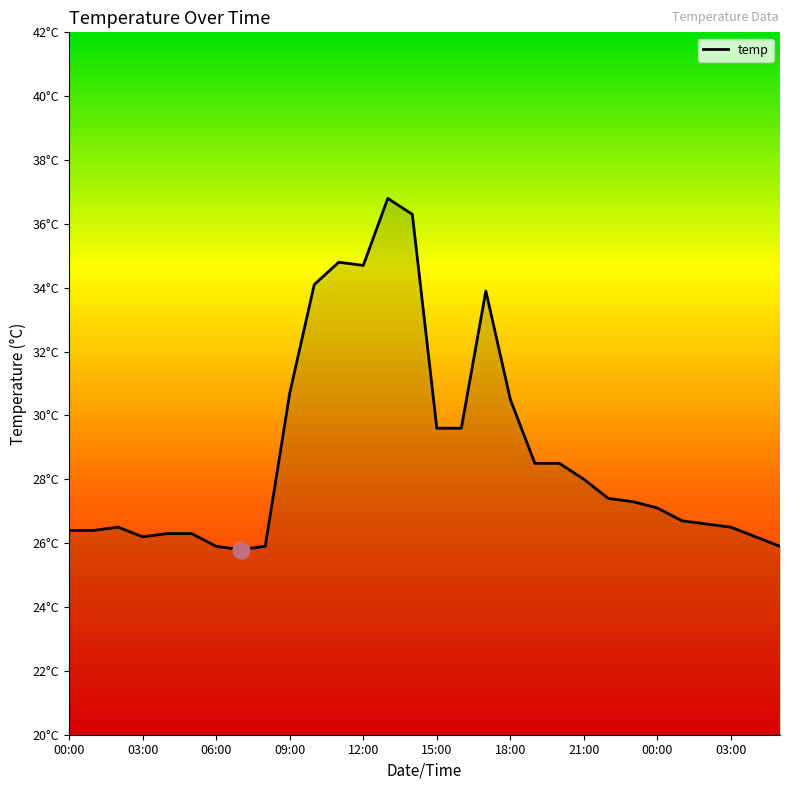

What is the average value?

28.8